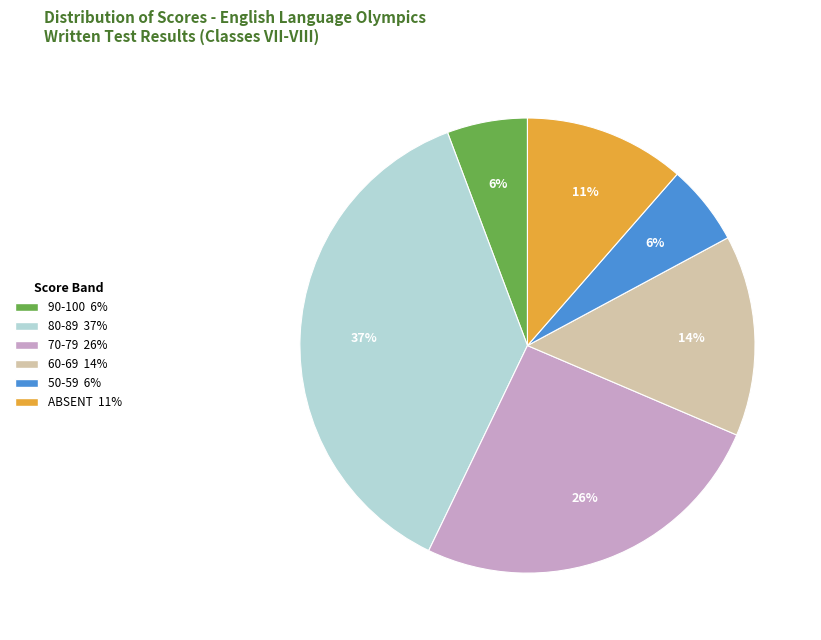

Is there any slice that represents more than half of the pie?

No